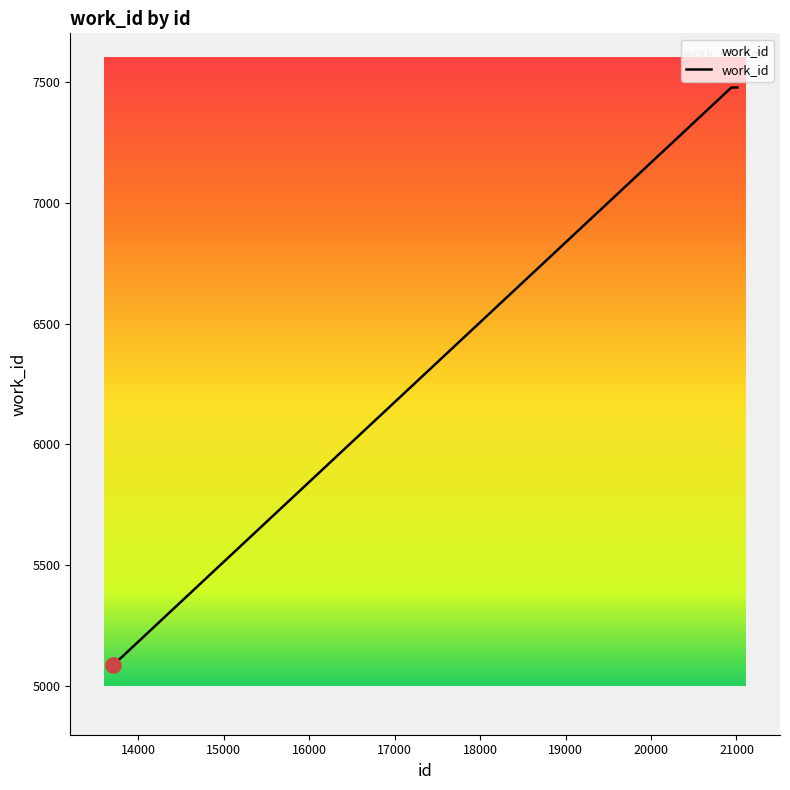

What is the minimum value shown in the chart?

5088